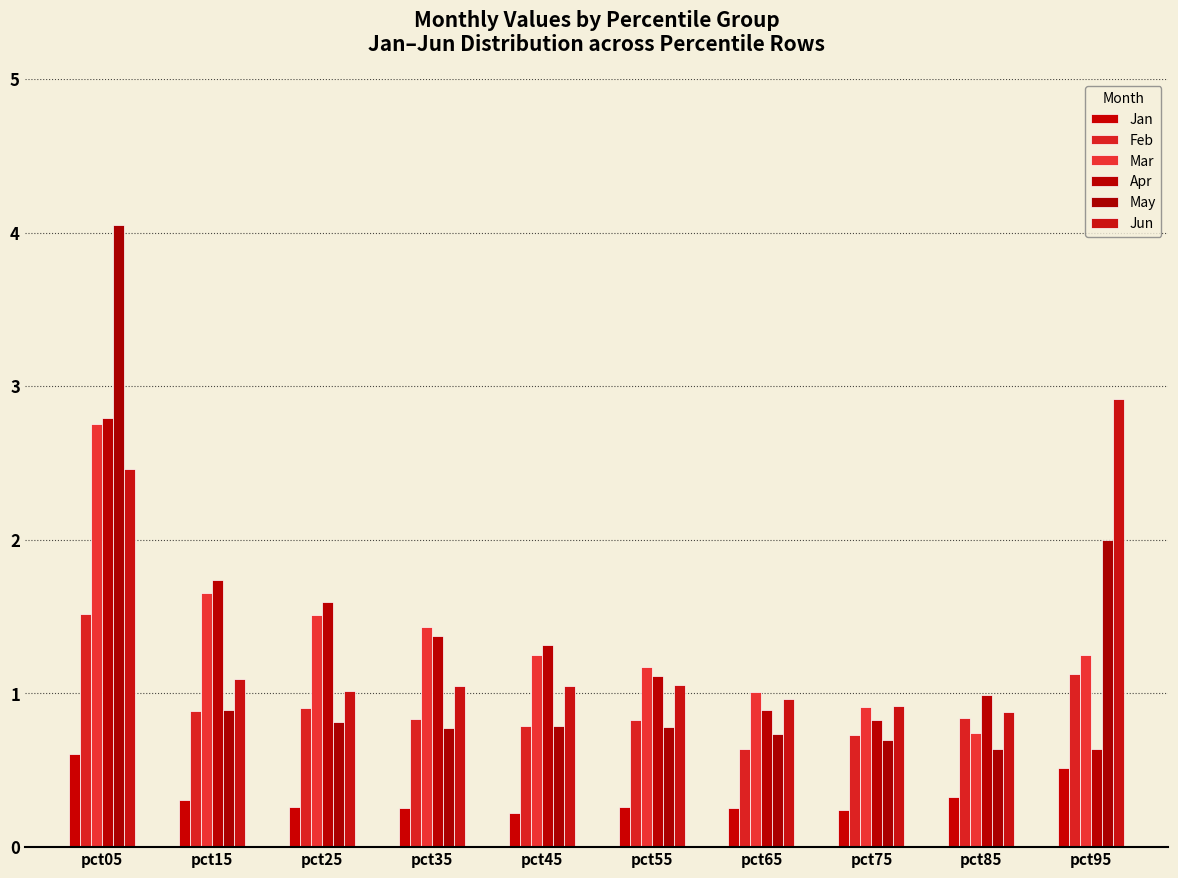

What is the minimum value shown in the chart?

0.2